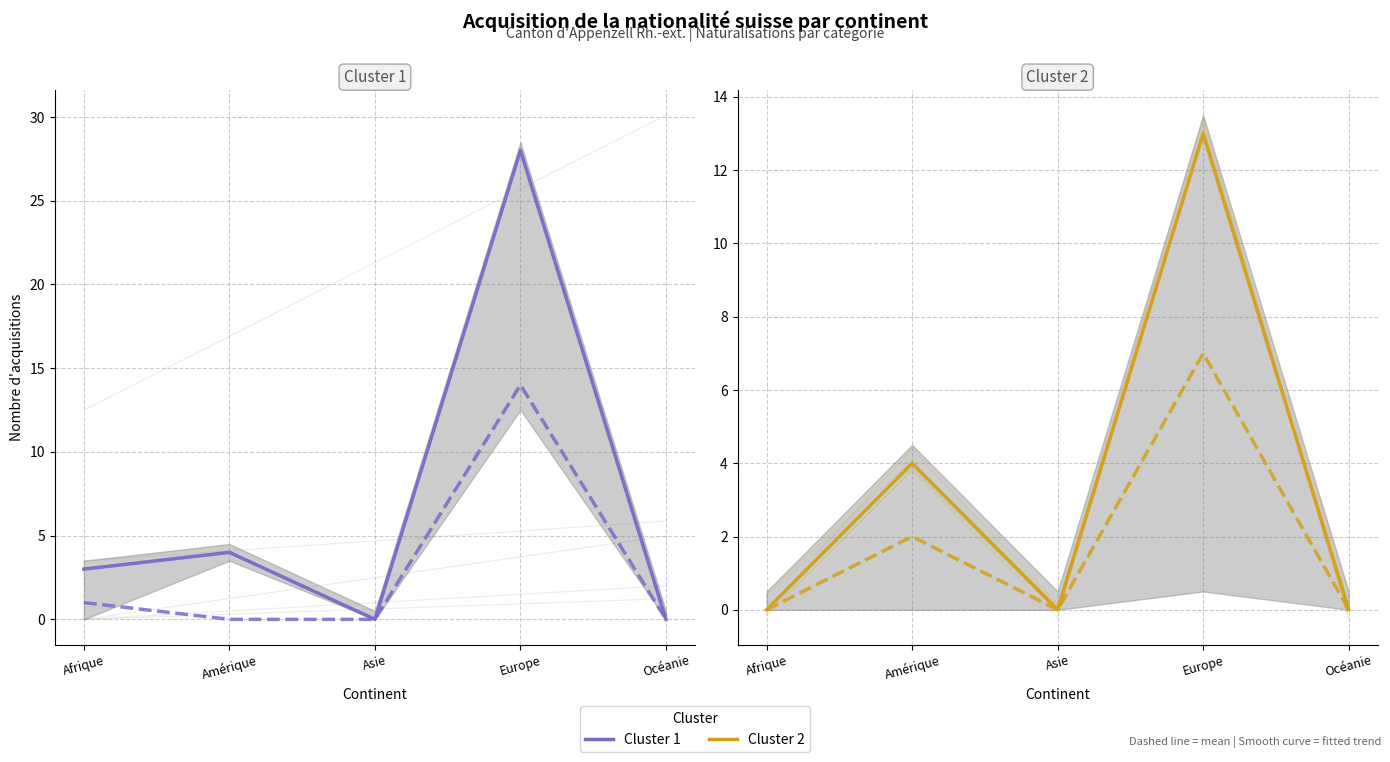

Which label corresponds to the largest value in the chart?

Europe